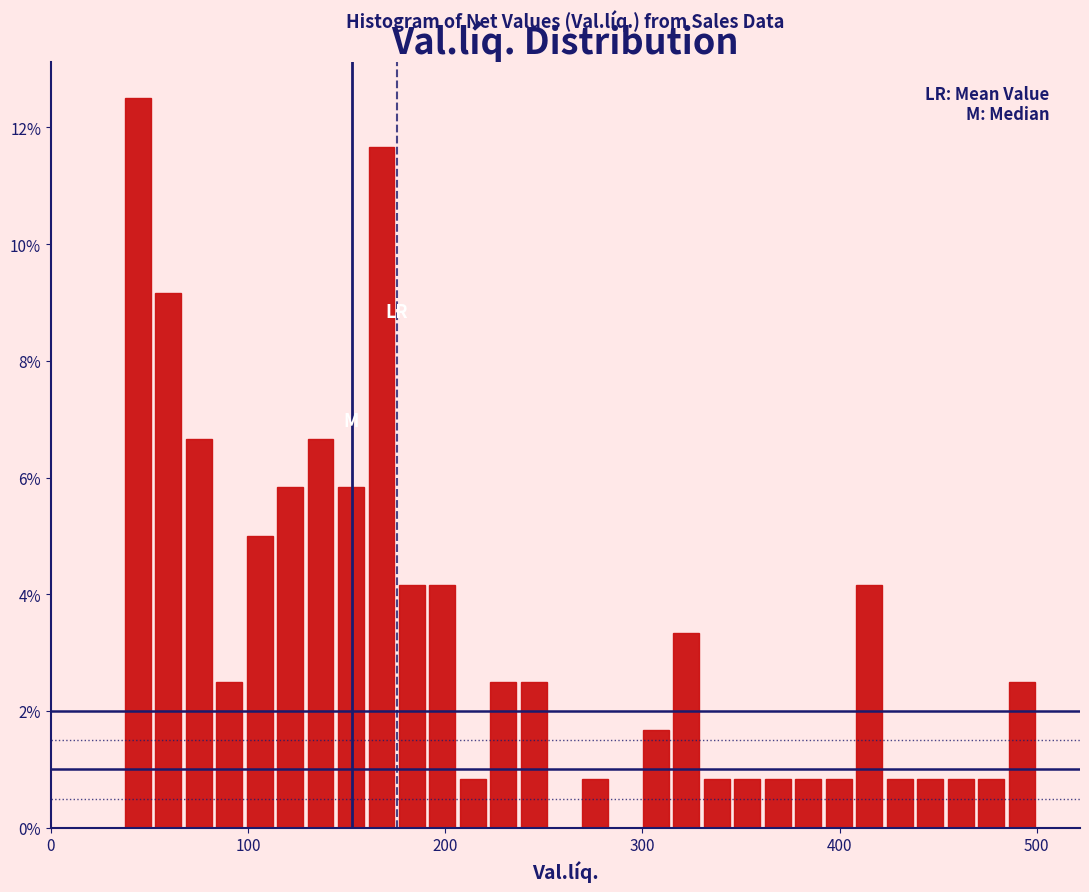

Read against the x-axis, roughly where is the centre of the tallest bar?

40